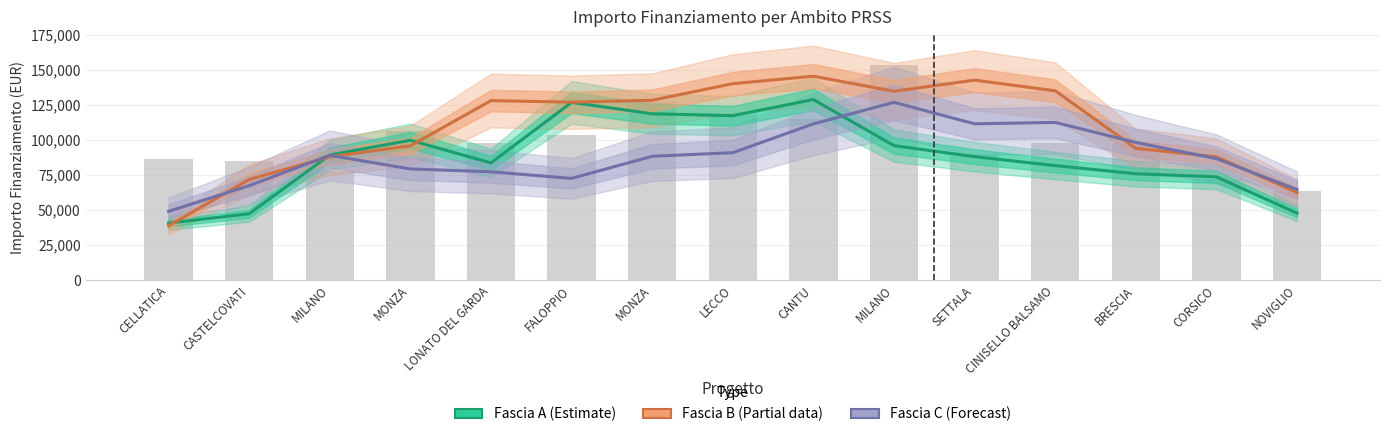

Does the chart contain any negative values?

No